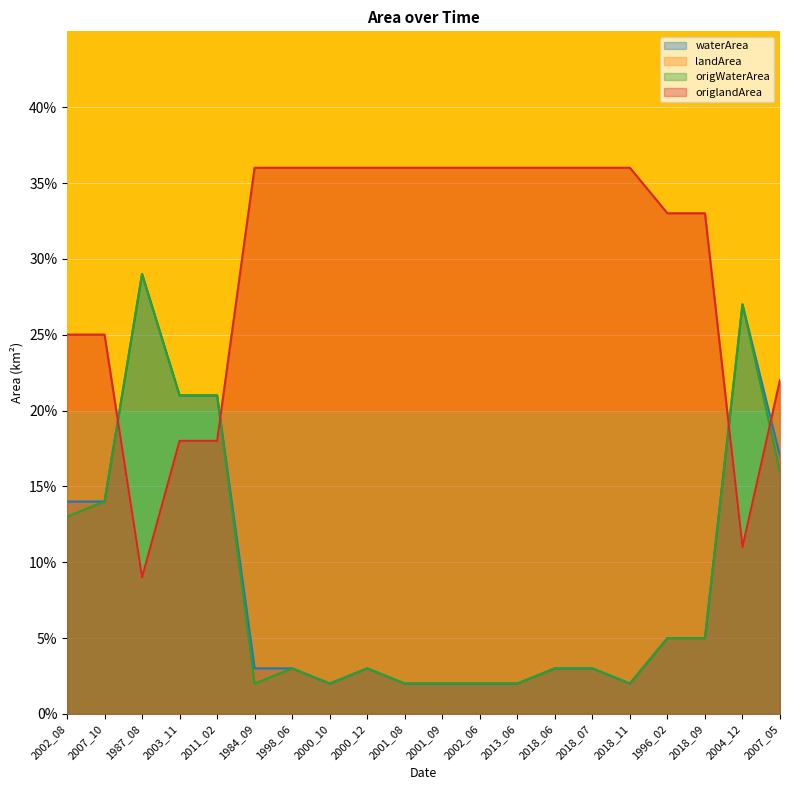

What is the average value of the waterArea series?

0.1